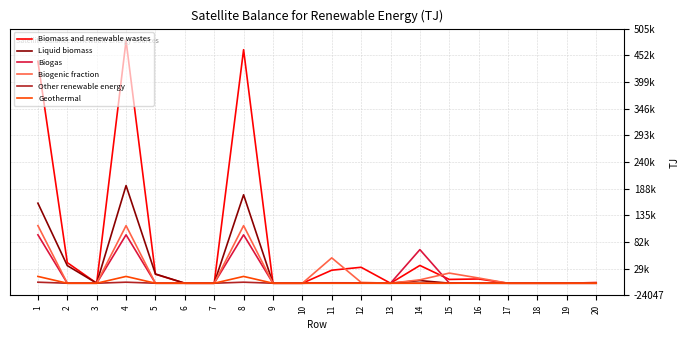

Does the chart have visible grid lines?

Yes